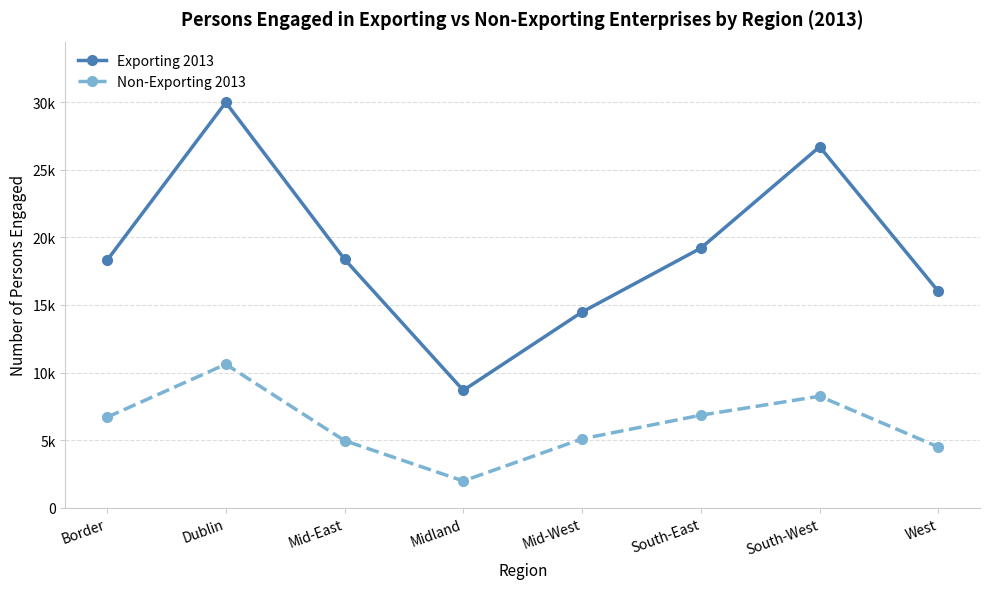

What is the value of the Non-Exporting 2013 point at the 2nd from the left?

10616